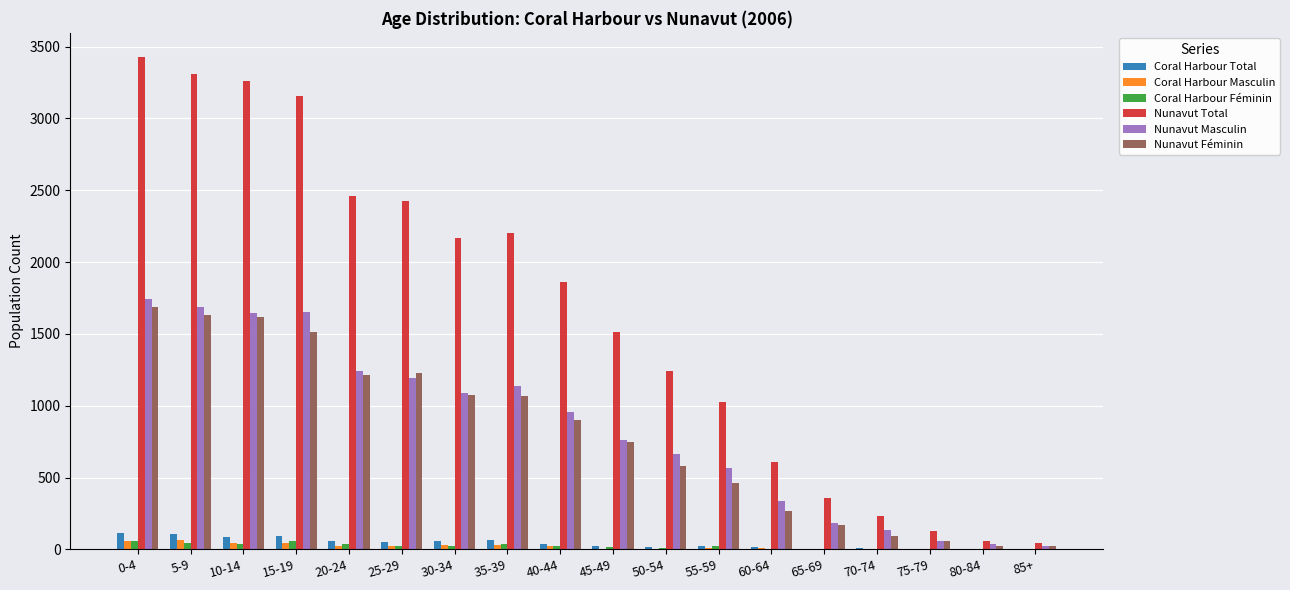

The value of Coral Harbour Féminin at 75-79 is 0. True or false?

True